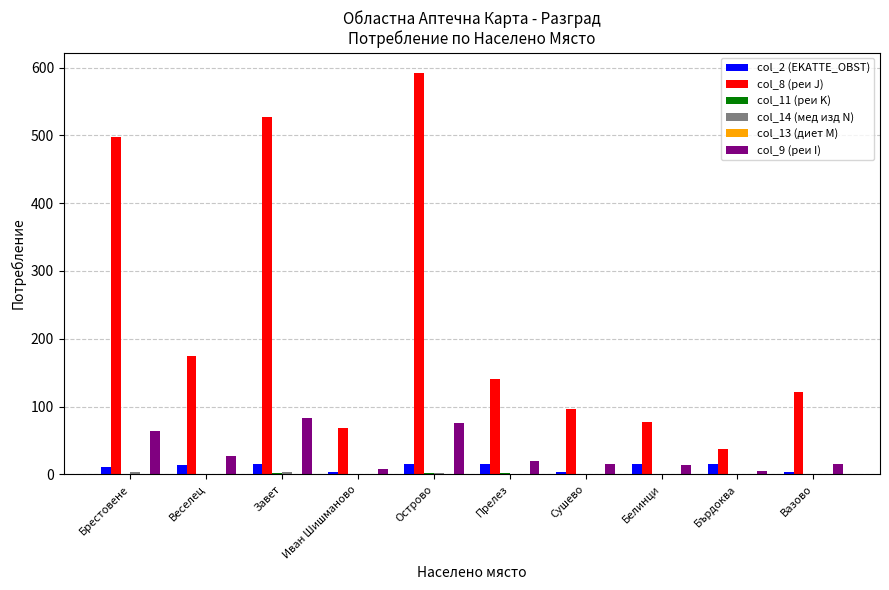

Which category has the highest value across all series?

Острово